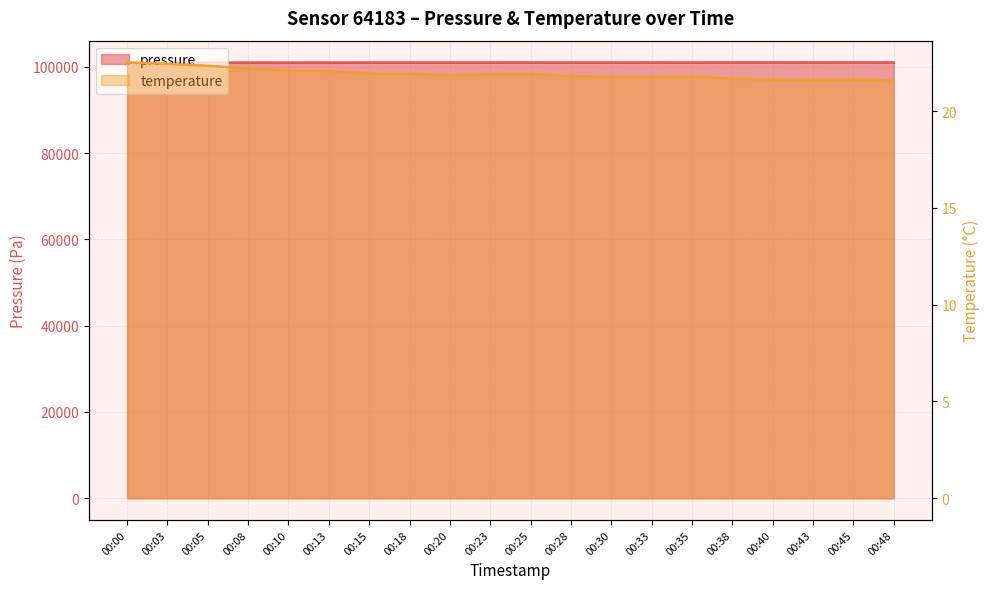

Rank the series by their maximum value, from lowest to highest.

temperature, pressure